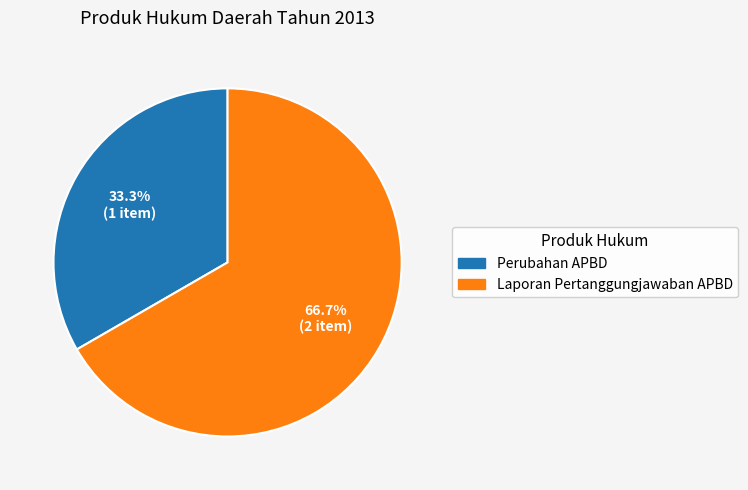

Combined, do Laporan Pertanggungjawaban APBD and Perubahan APBD account for over 50%?

Yes